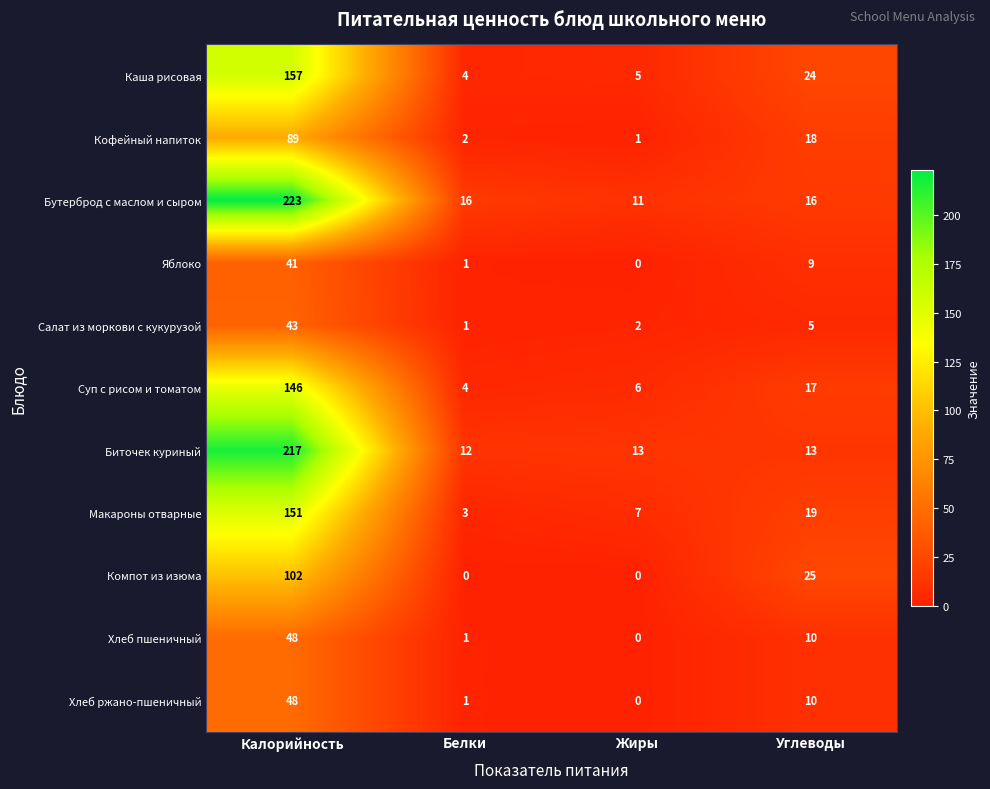

What is the difference between the maximum and second lowest values in the Хлеб пшеничный series?

47